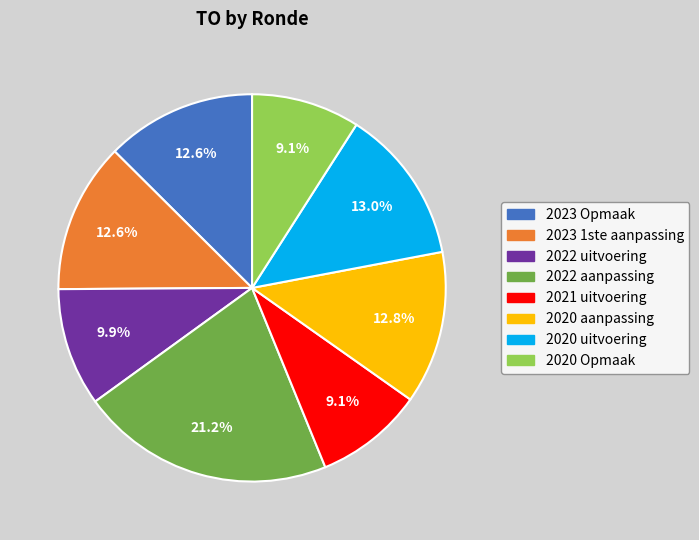

What percentage is the 2022 uitvoering slice, to the nearest percent?

10%